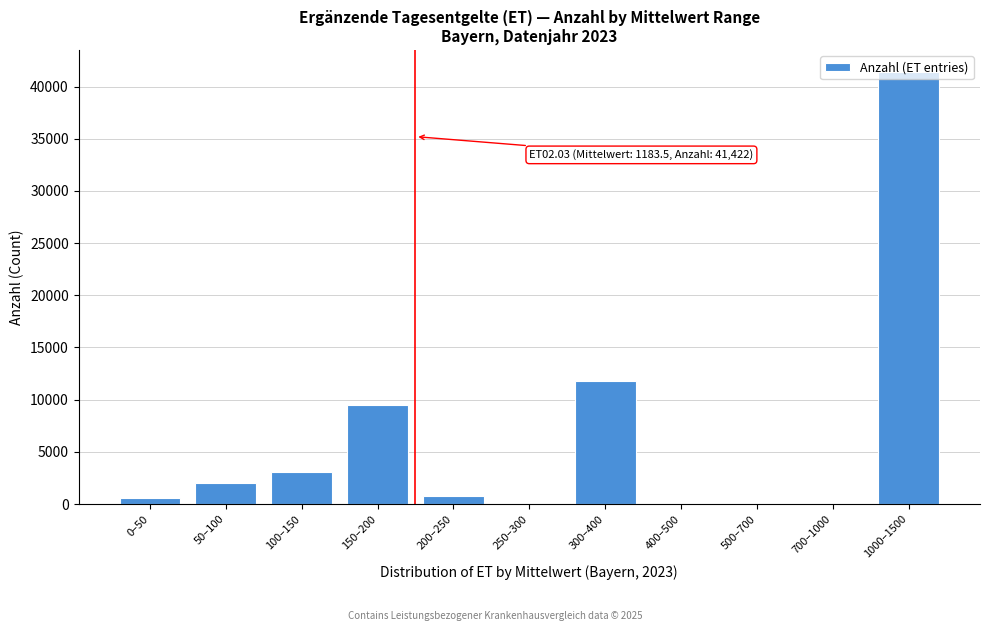

Is it true that the value at 400–500 is -18197?

False